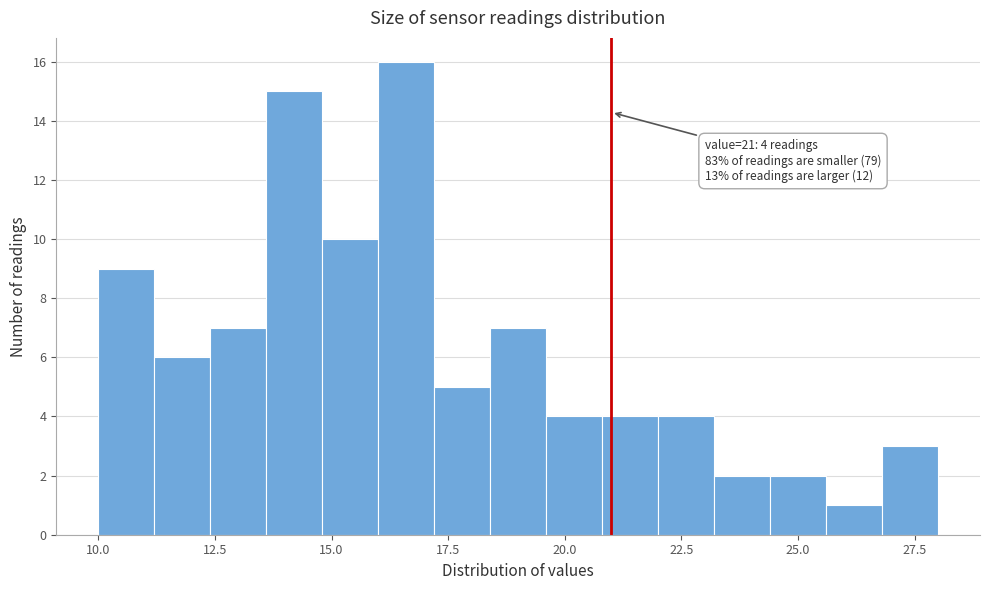

Around what value on the x-axis is the tallest bar? Give the approximate position of its centre, as read against the axis.

16.5